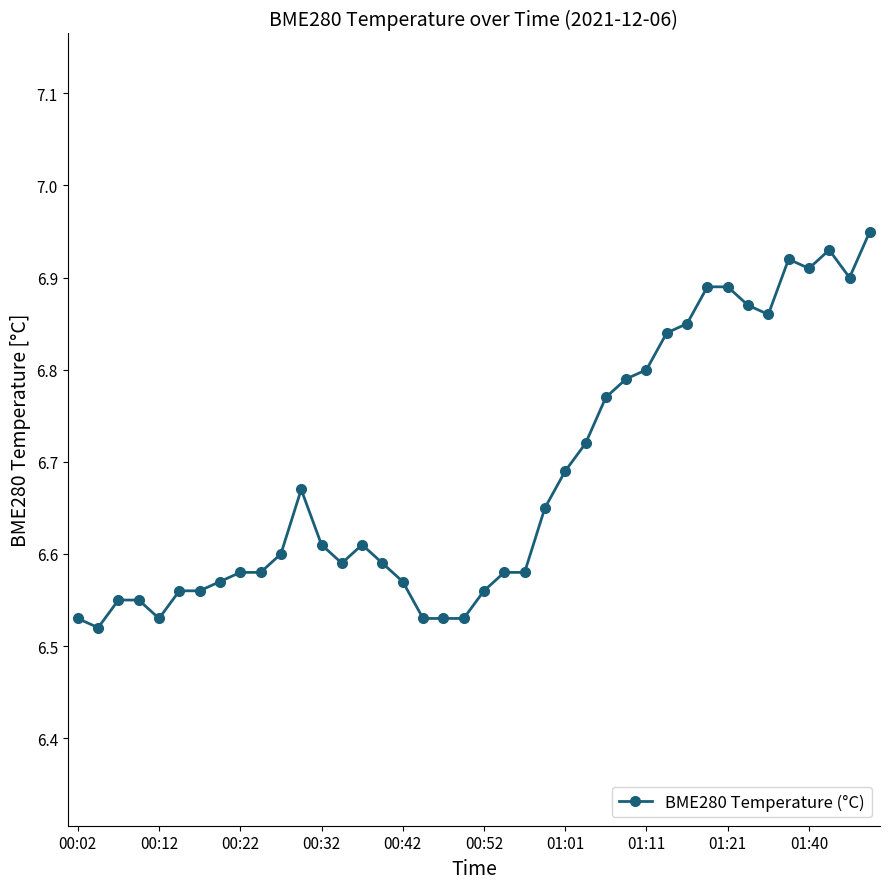

How many values are between 6 and 7?

40